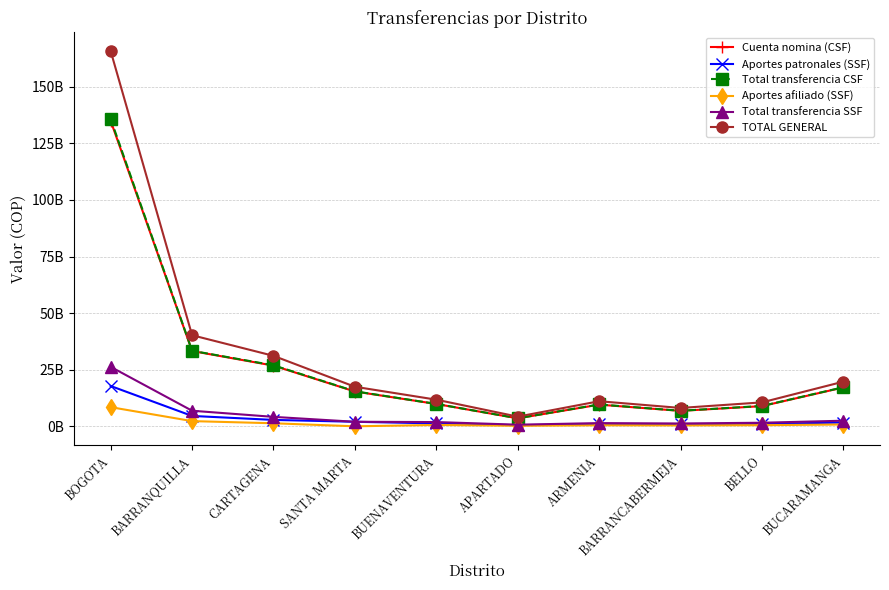

The TOTAL GENERAL series shows 8111847002 at BARRANCABERMEJA. True or false?

True